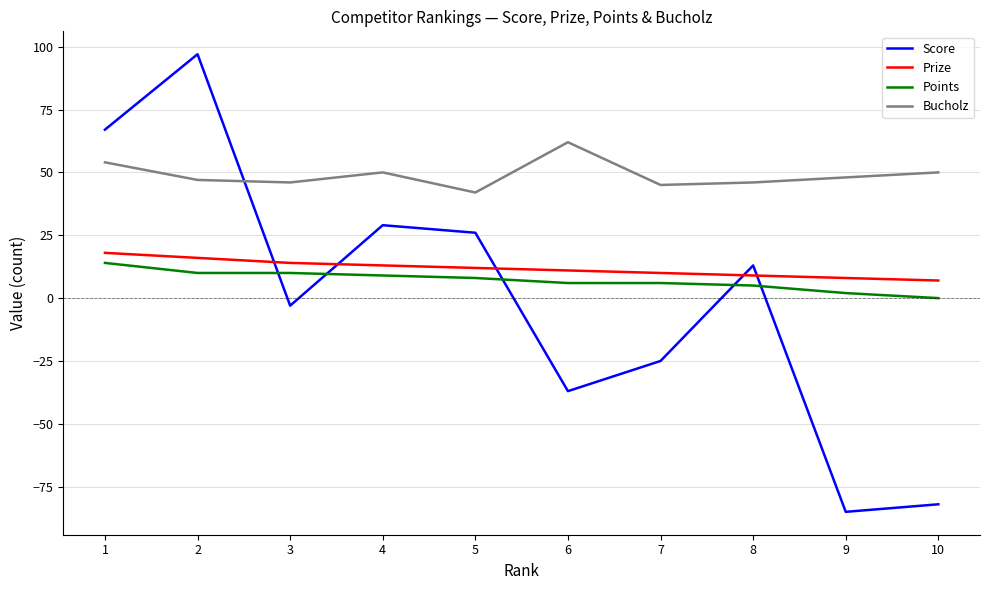

In Score, how many points are higher than both neighbors (excluding endpoints)?

3